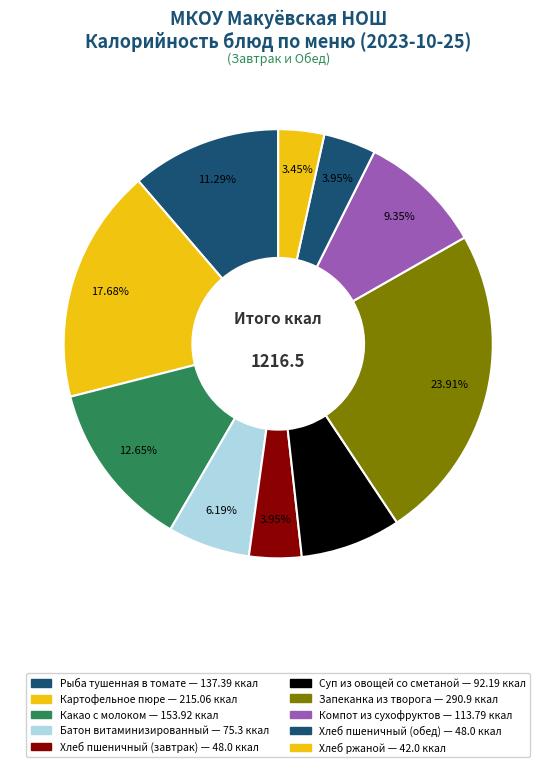

Is there a majority slice in this chart?

No